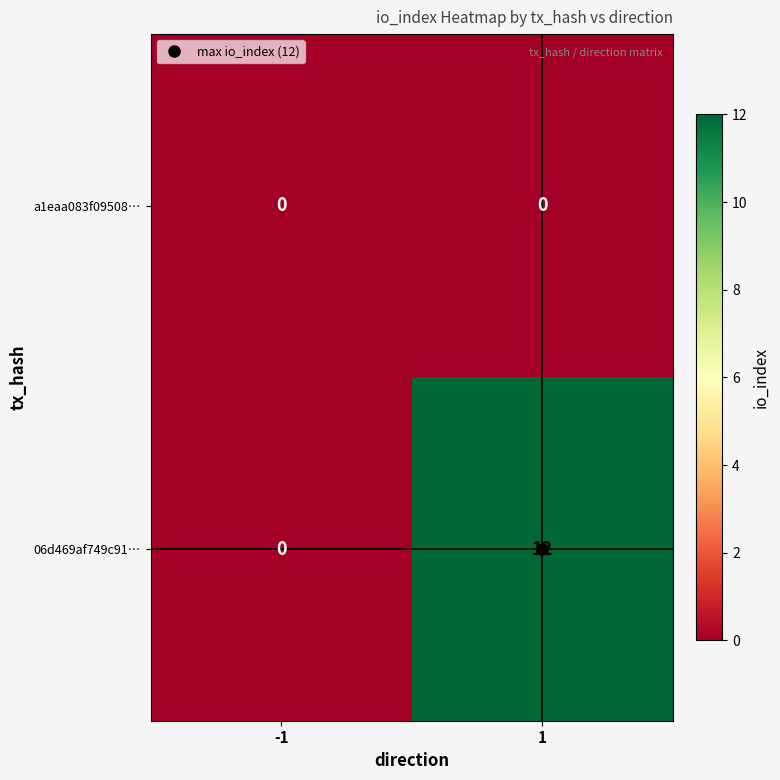

What is the difference between the 06d469af749c91… values at 1 and -1?

12